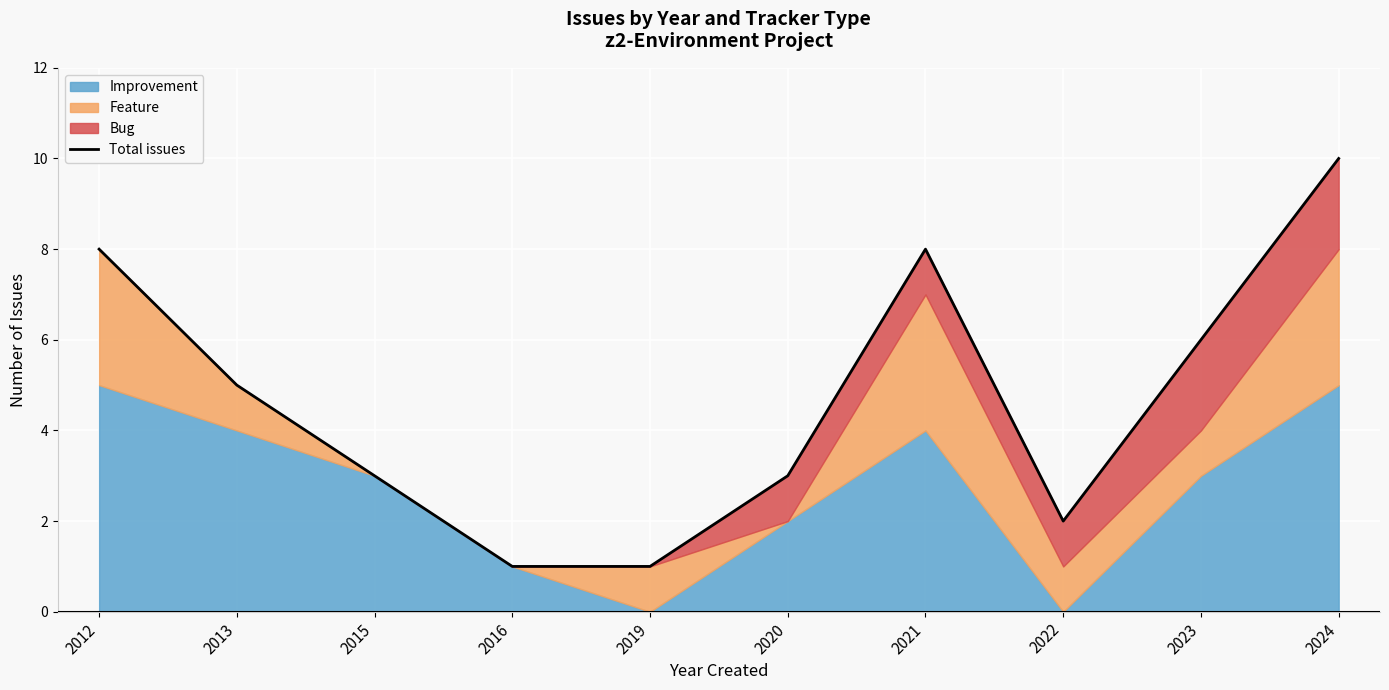

True or false: there are more than 0 points higher than both neighbors.

True